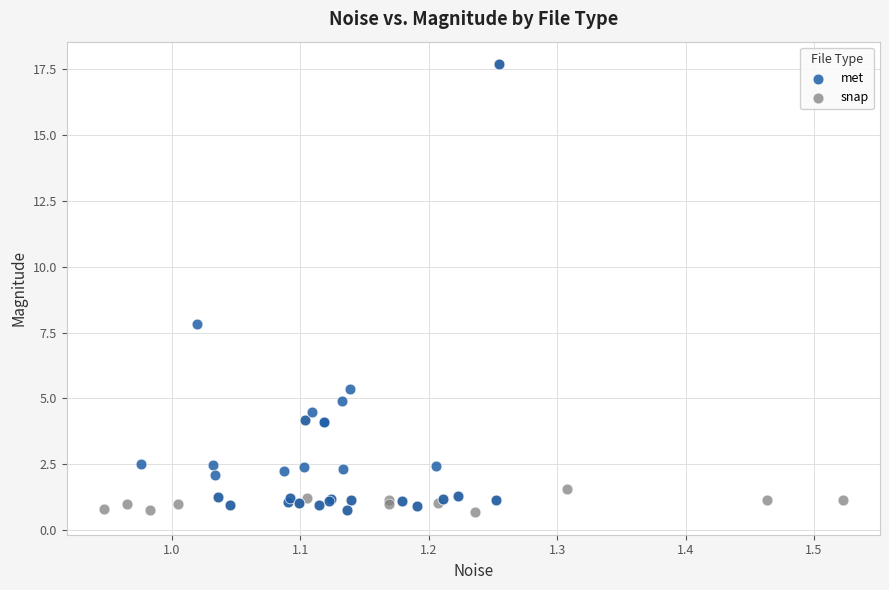

What are all the series names shown in the legend?

met, snap